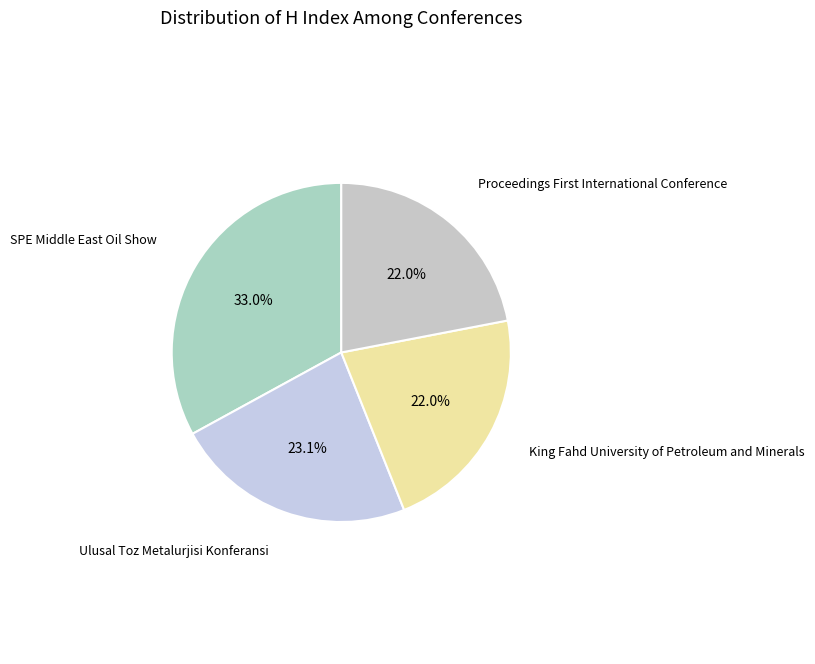

Is there a majority slice in this chart?

No